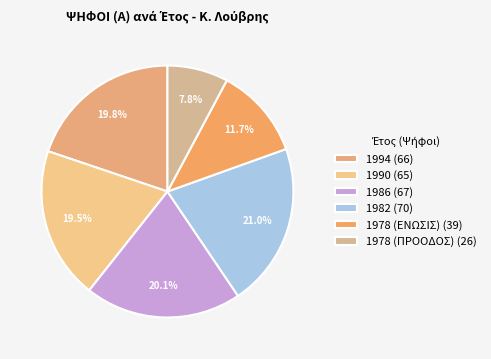

Combined, what portion of the pie is 1982 and 1978 (ΕΝΩΣΙΣ)?

32.7%